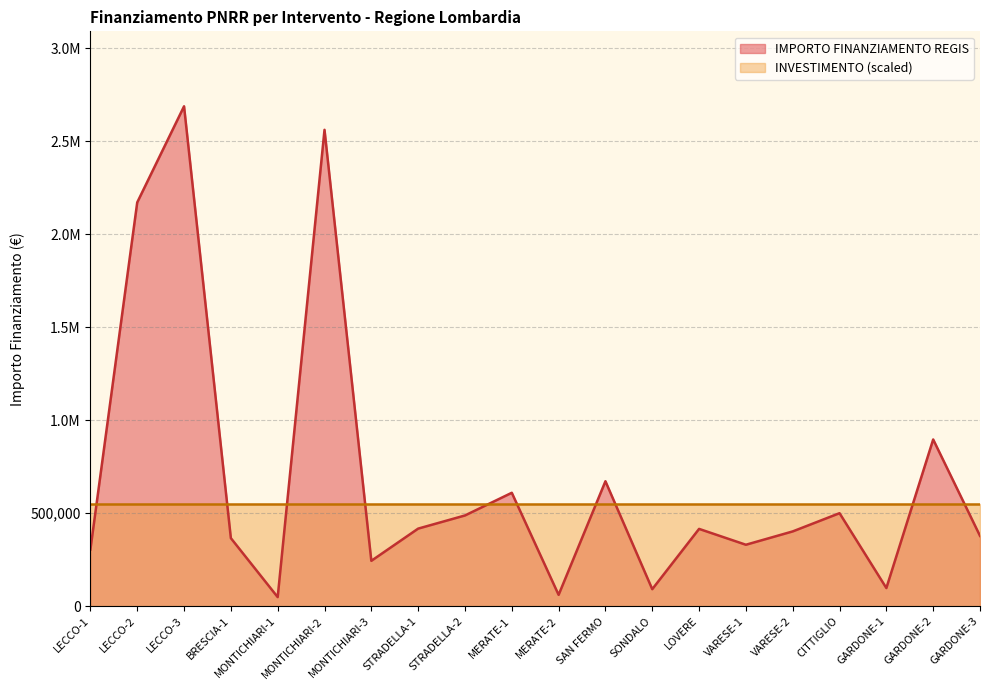

What is the change in value from LECCO-2 to MONTICHIARI-1?

-2122800.0